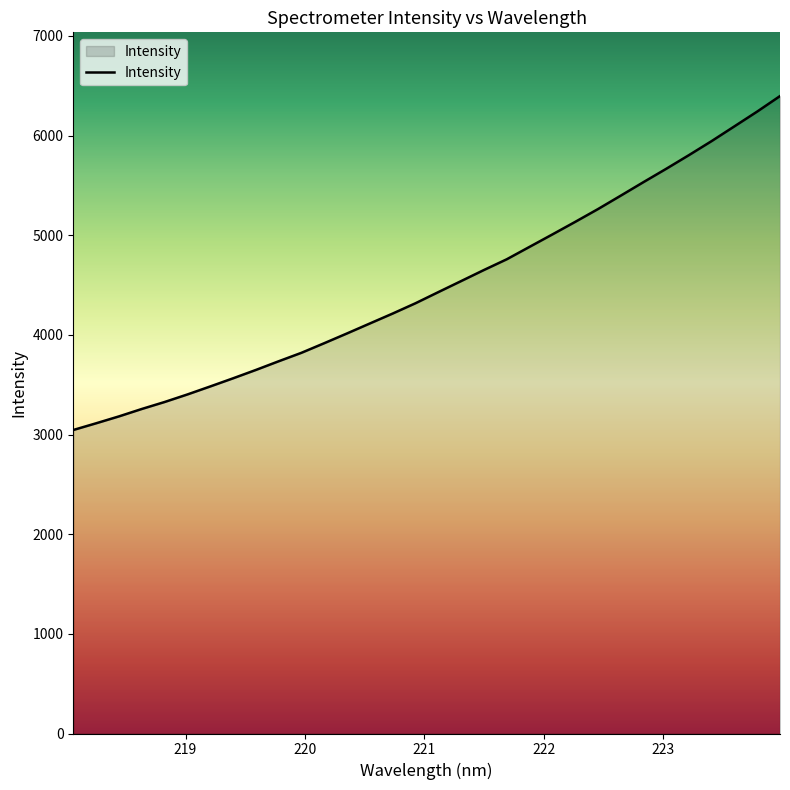

What is the difference between the maximum and minimum values?

3351.1